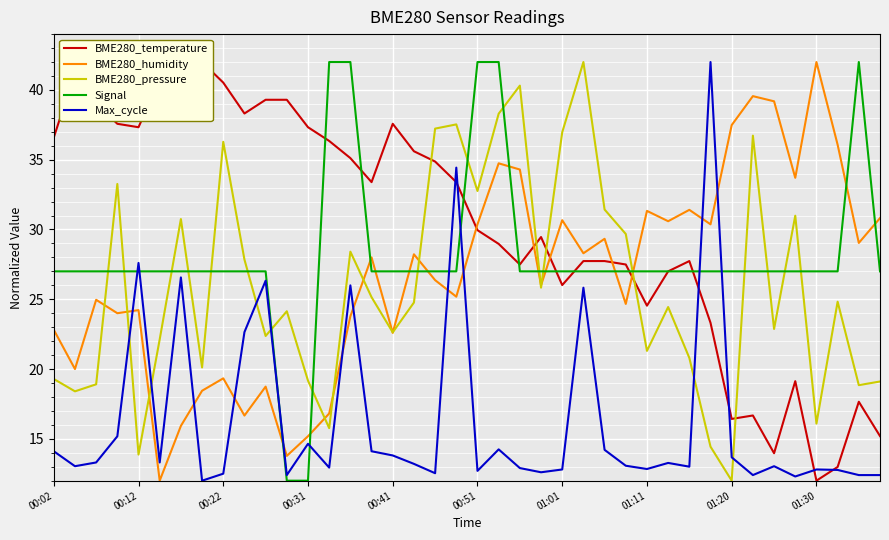

What value does the Signal series have at 01:01?

27.0